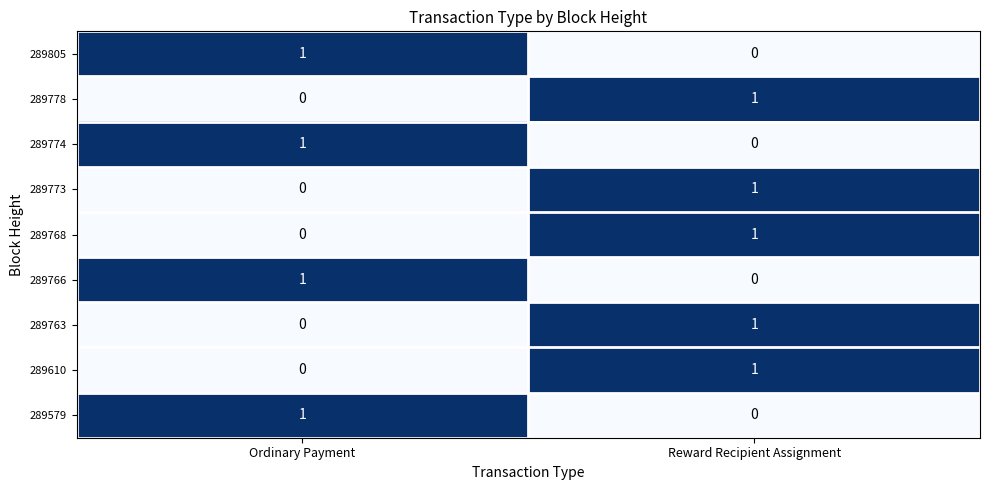

At how many categories does at least one series exceed 0?

2